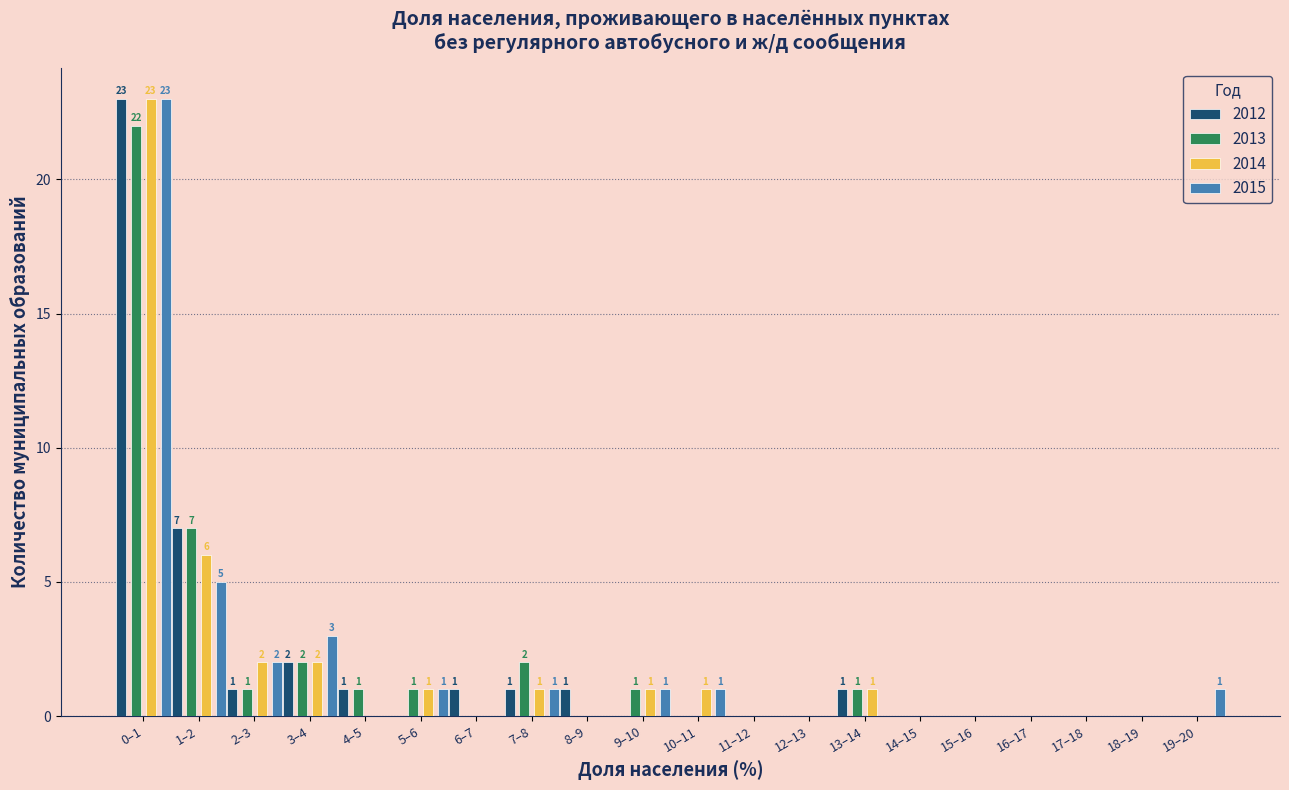

At which category is the sum across all series the highest?

0–1